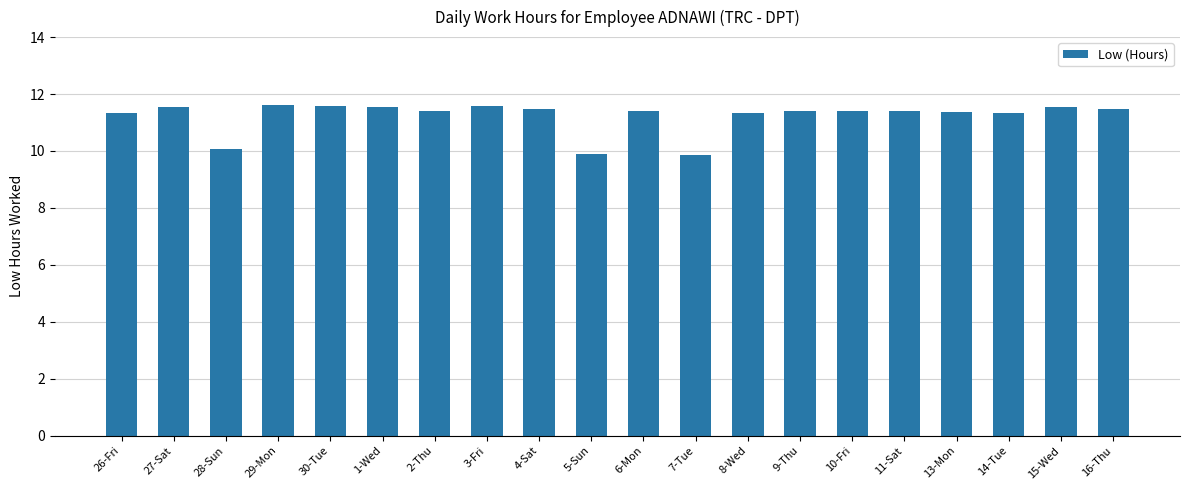

What is the minimum value shown in the chart?

9.9